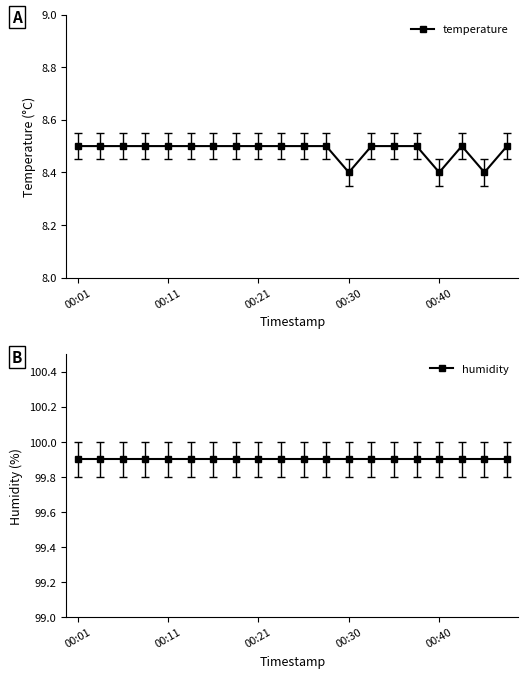

Which category has the highest value across all series?

00:01